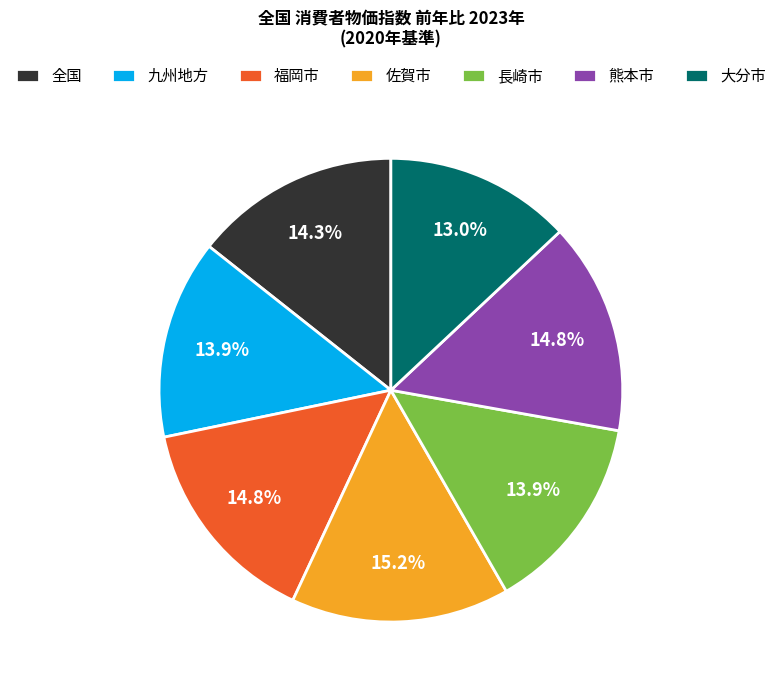

What is the ratio of the value at 熊本市 to the value at 福岡市?

1.0